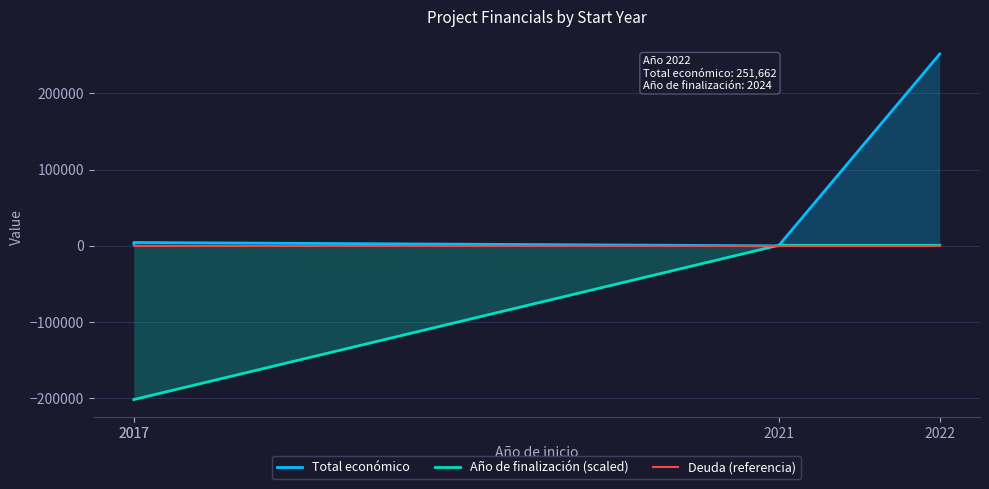

What is the spread (max minus min) of values at 2022?

251612